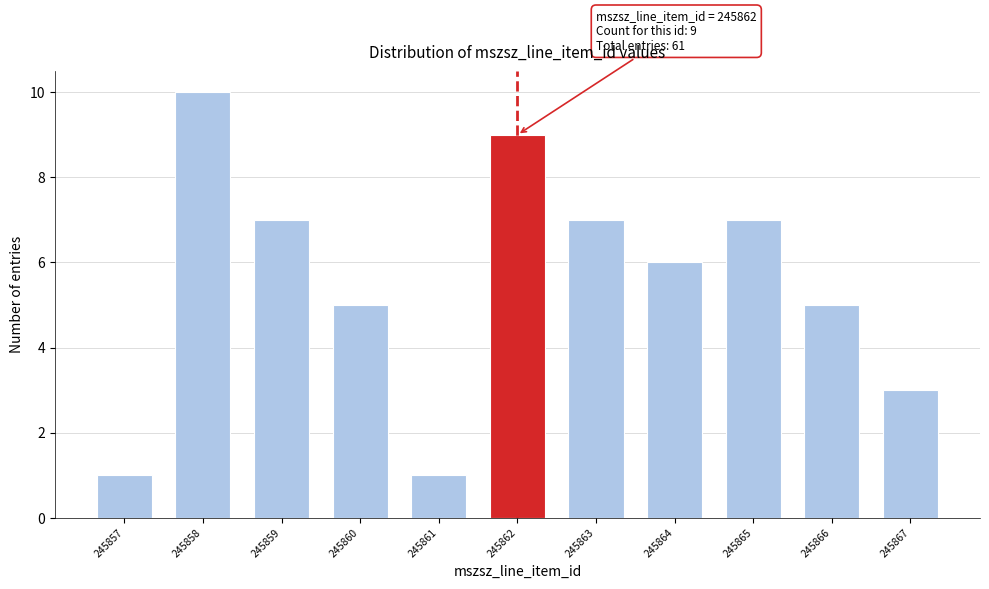

Reading left to right, extract all data points from this chart.

245857=1	245858=10	245859=7	245860=5	245861=1	245862=9	245863=7	245864=6	245865=7	245866=5	245867=3